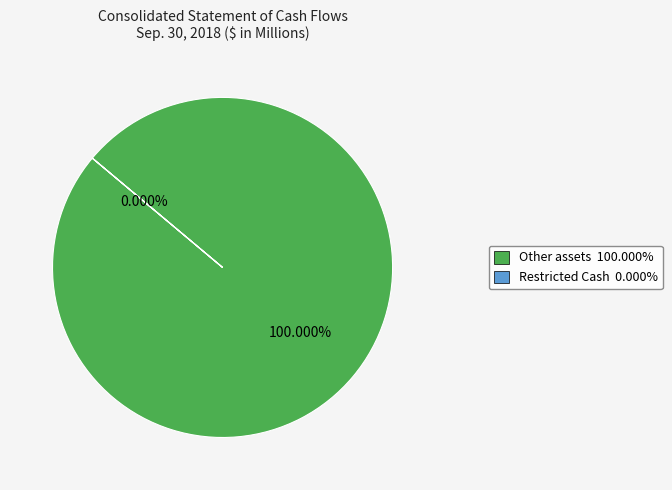

Count the number of slices in the pie.

2